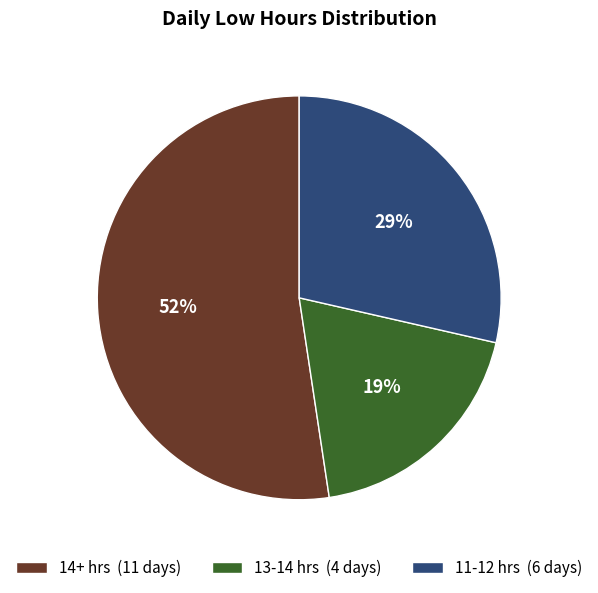

What is the majority slice?

14+ hrs (11 days)